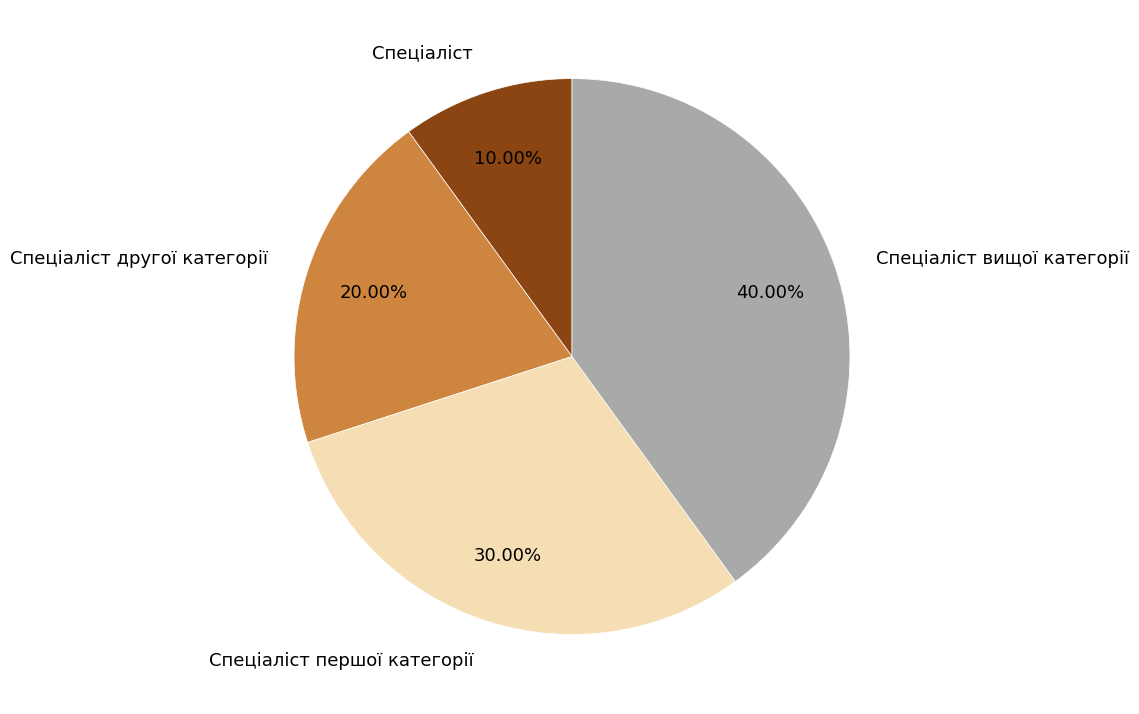

Between Спеціаліст другої категорії and Спеціаліст першої категорії, which is larger?

Спеціаліст першої категорії